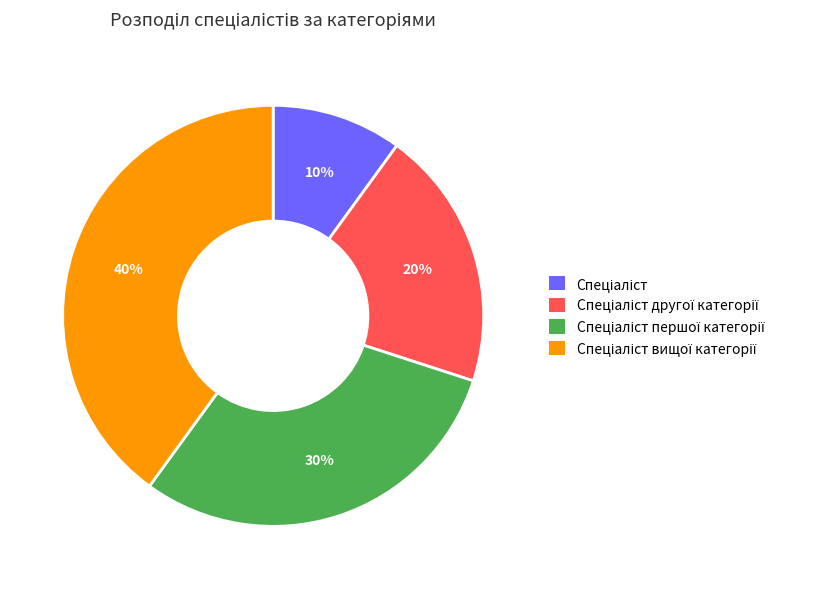

Is there any slice that represents more than half of the pie?

No